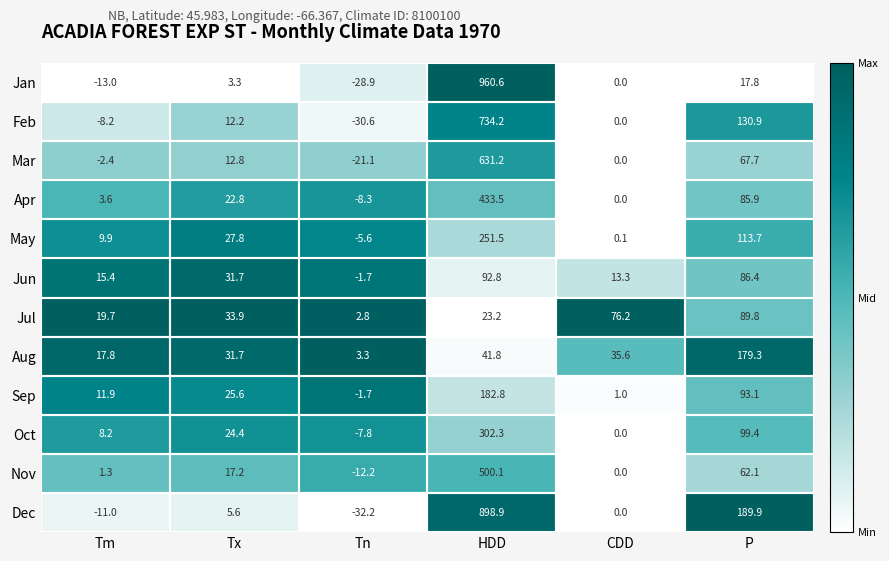

At how many categories does at least one series exceed 0?

6